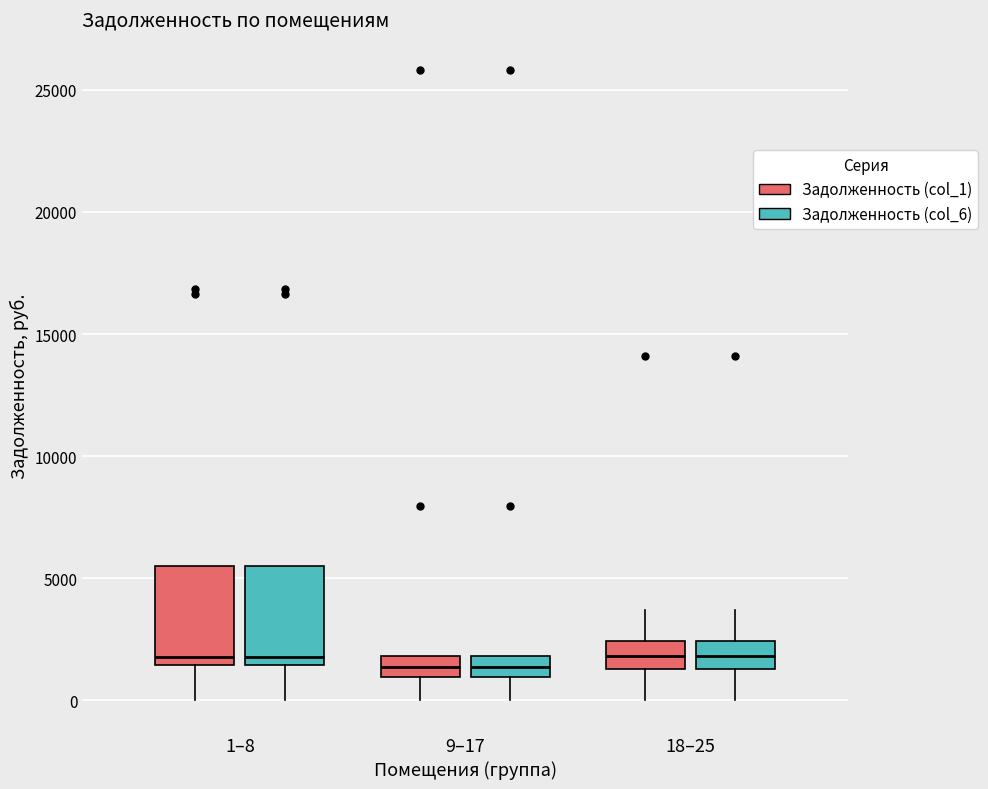

Reading left to right, transcribe this box plot: for each box, give where its median line is, the range the box spans, and where its two whiskers end, as read against the y-axis. The values are not printed on the chart, so give them approximately, as read against the axis.

1–8 (Задолженность (col_1)): median 2000, box 1500 to 5500, whiskers 0 to 5500
1–8 (Задолженность (col_6)): median 2000, box 1500 to 5500, whiskers 0 to 5500
9–17 (Задолженность (col_1)): median 1500, box 1000 to 2000, whiskers 0 to 2000
9–17 (Задолженность (col_6)): median 1500, box 1000 to 2000, whiskers 0 to 2000
18–25 (Задолженность (col_1)): median 2000, box 1500 to 2500, whiskers 0 to 3500
18–25 (Задолженность (col_6)): median 2000, box 1500 to 2500, whiskers 0 to 3500